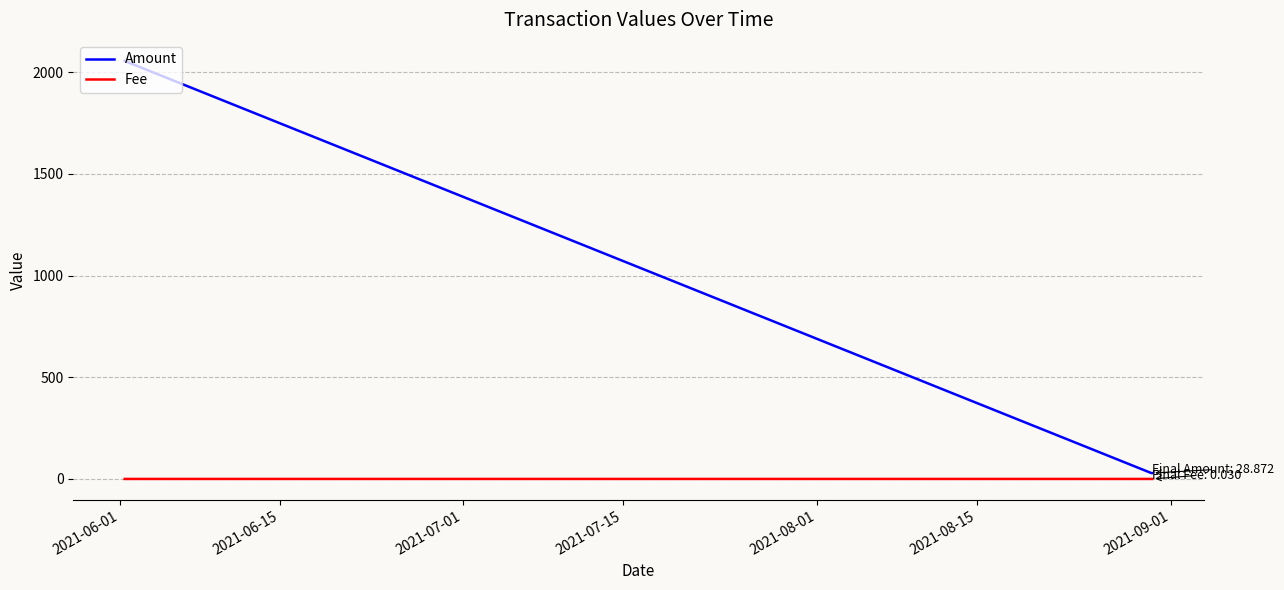

List the series in order of their peak value, lowest first.

Fee, Amount